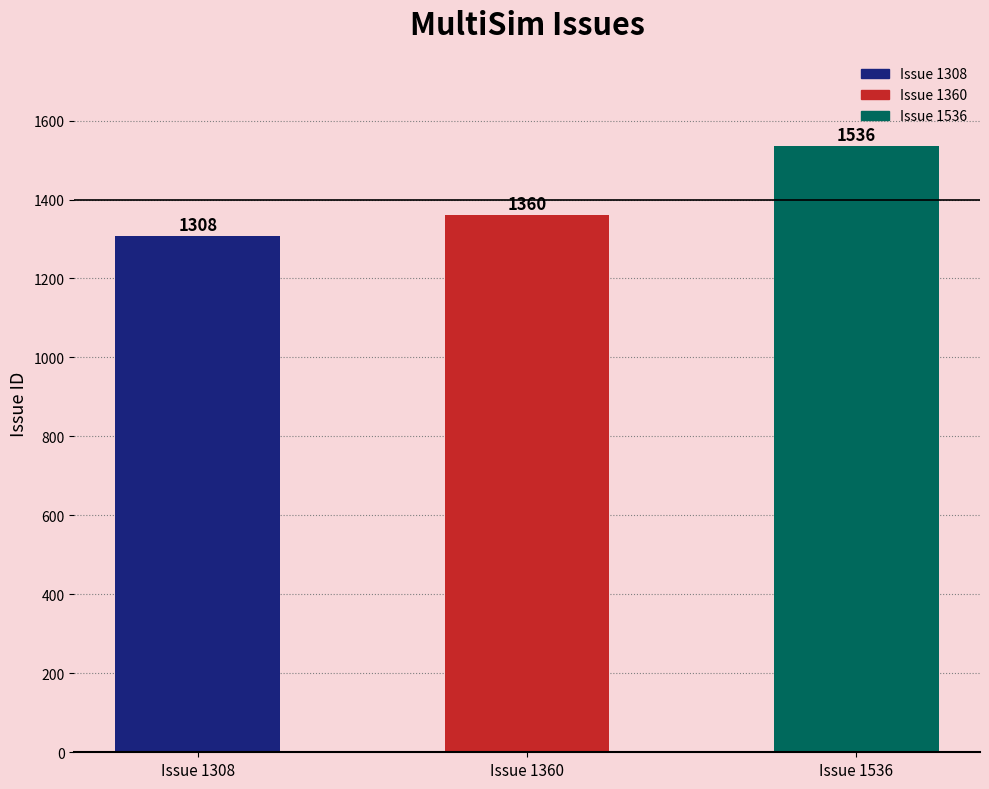

What is the difference between the maximum and minimum values?

228